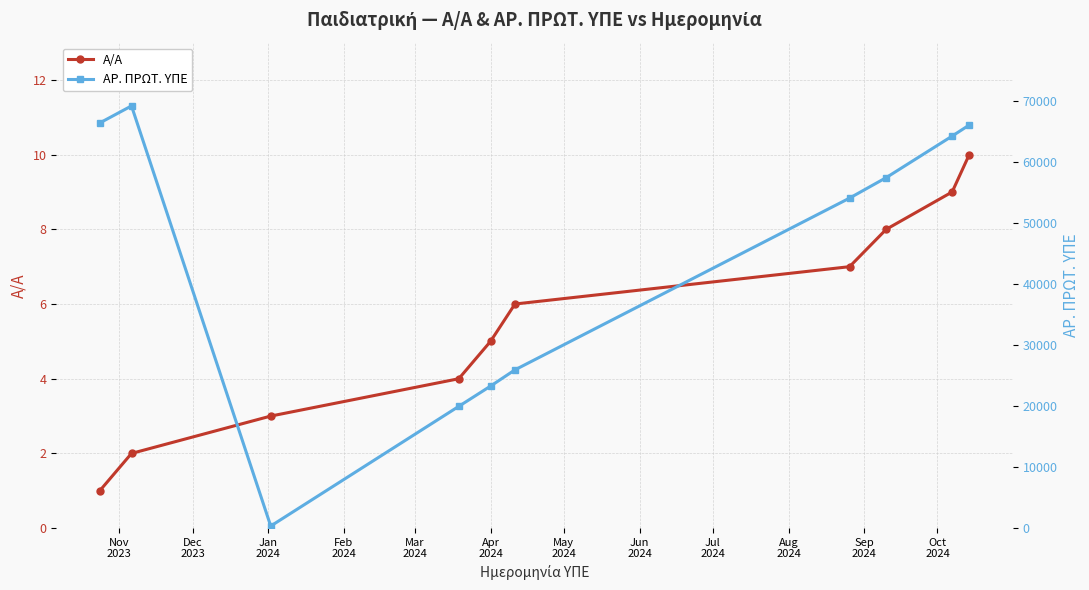

True or false: Α/Α has more than 0 points higher than both neighbors.

False